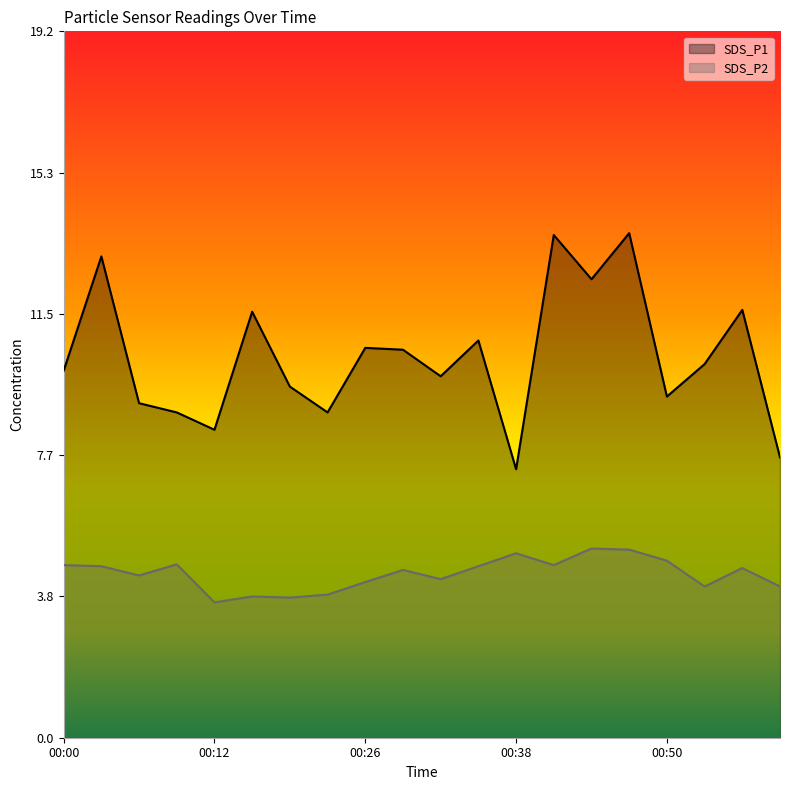

What is the sum of all SDS_P1 values?

206.4